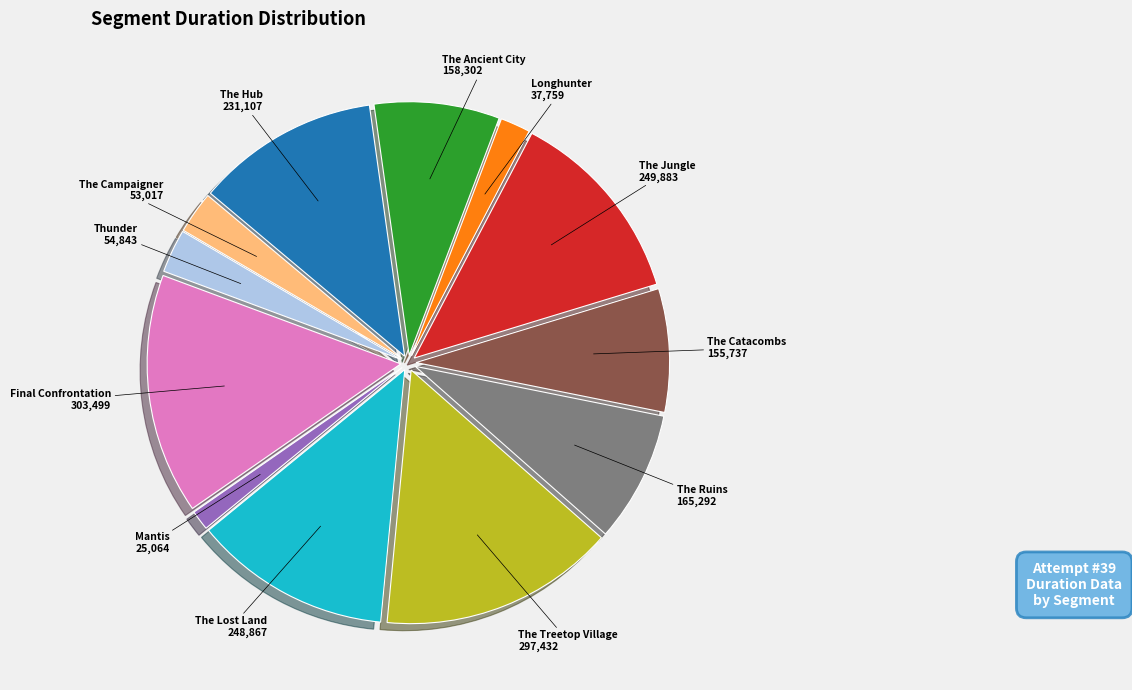

Which slice is the smallest?

Mantis